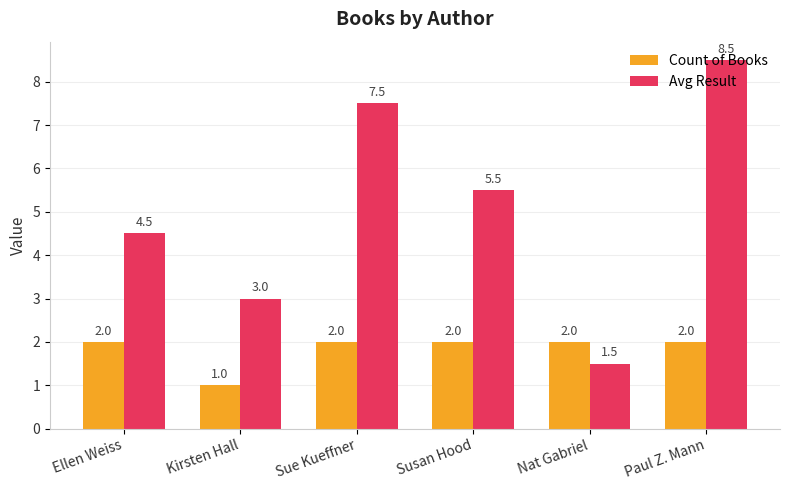

The Count of Books series shows 2.0 at Paul Z. Mann. True or false?

True